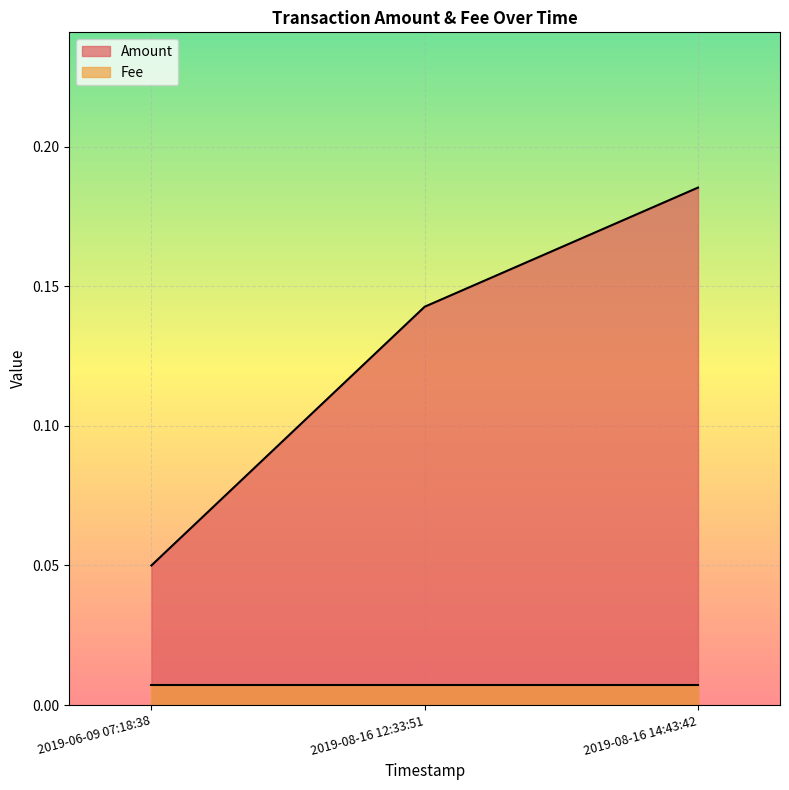

Which label corresponds to the largest value in the chart?

2019-08-16 14:43:42